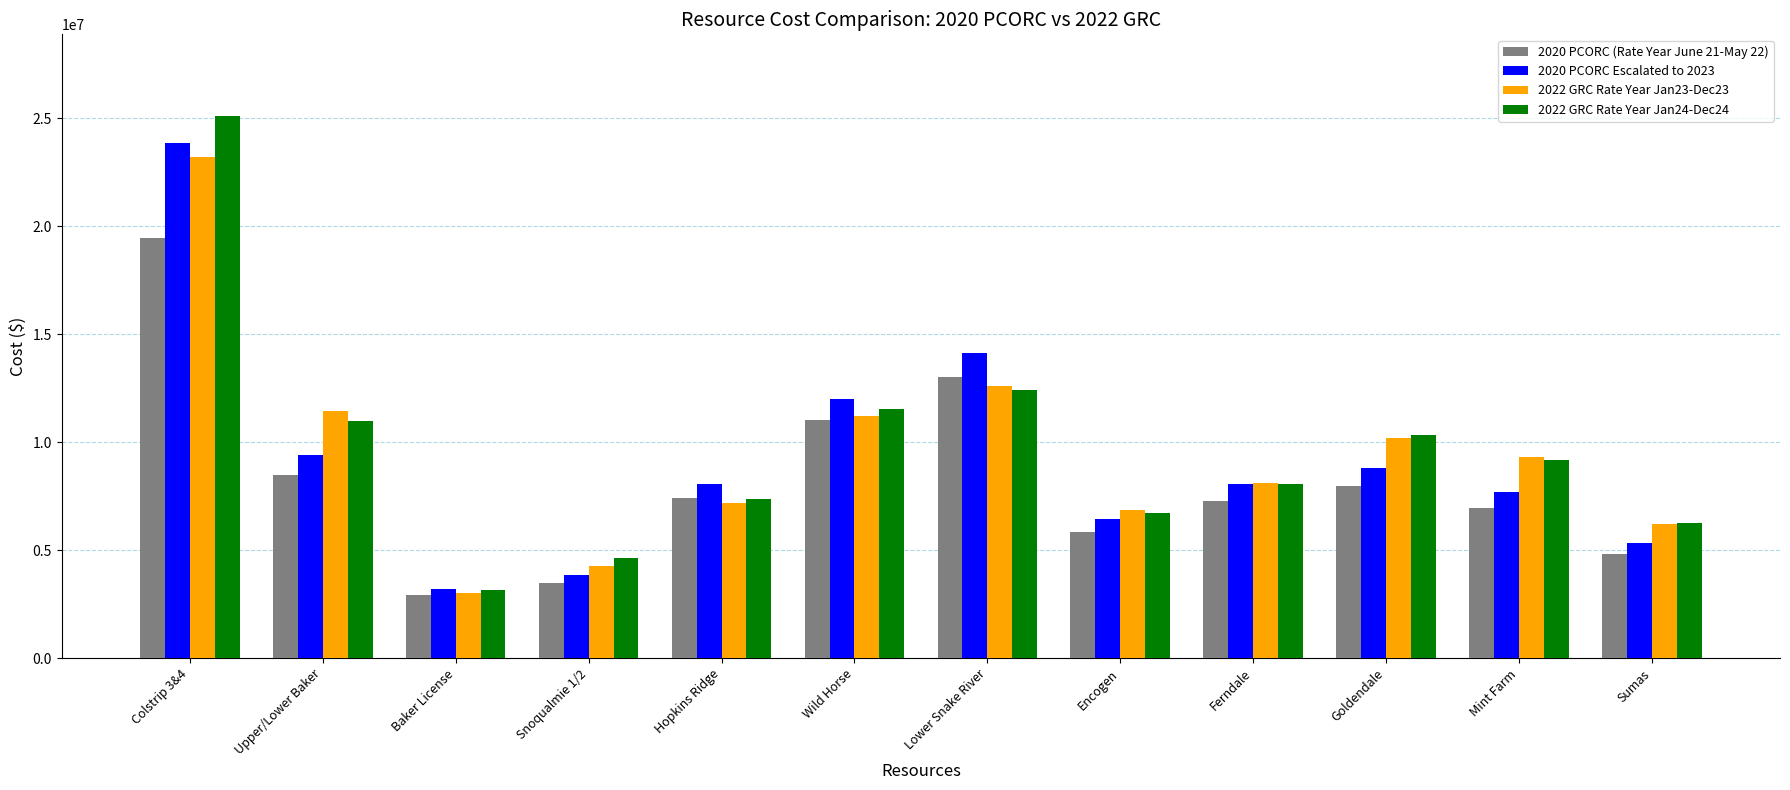

Which series has the largest range (max minus min)?

2022 GRC Rate Year Jan24-Dec24